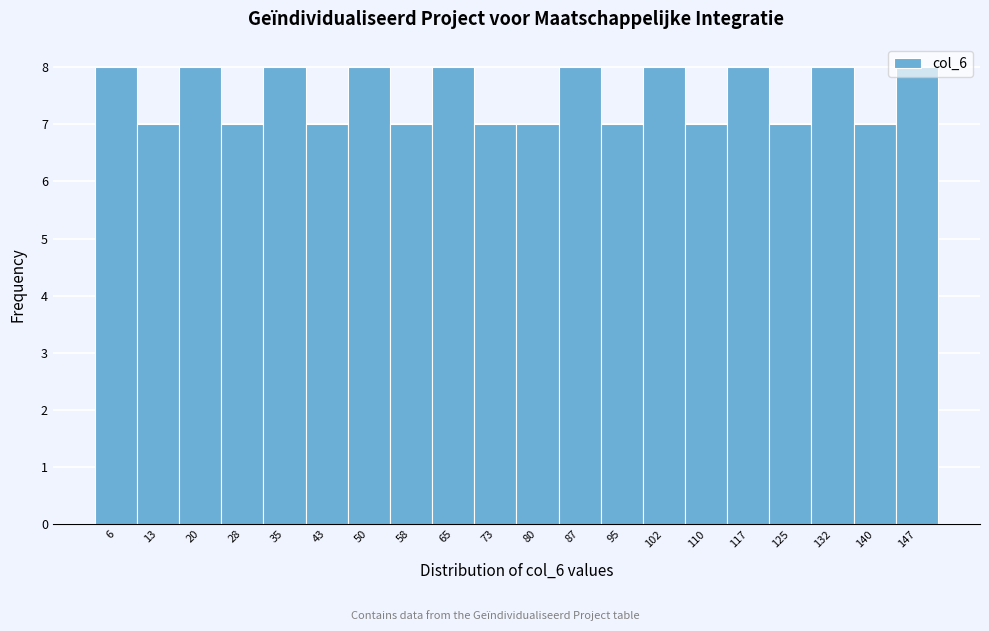

What is the maximum value shown in the chart?

8